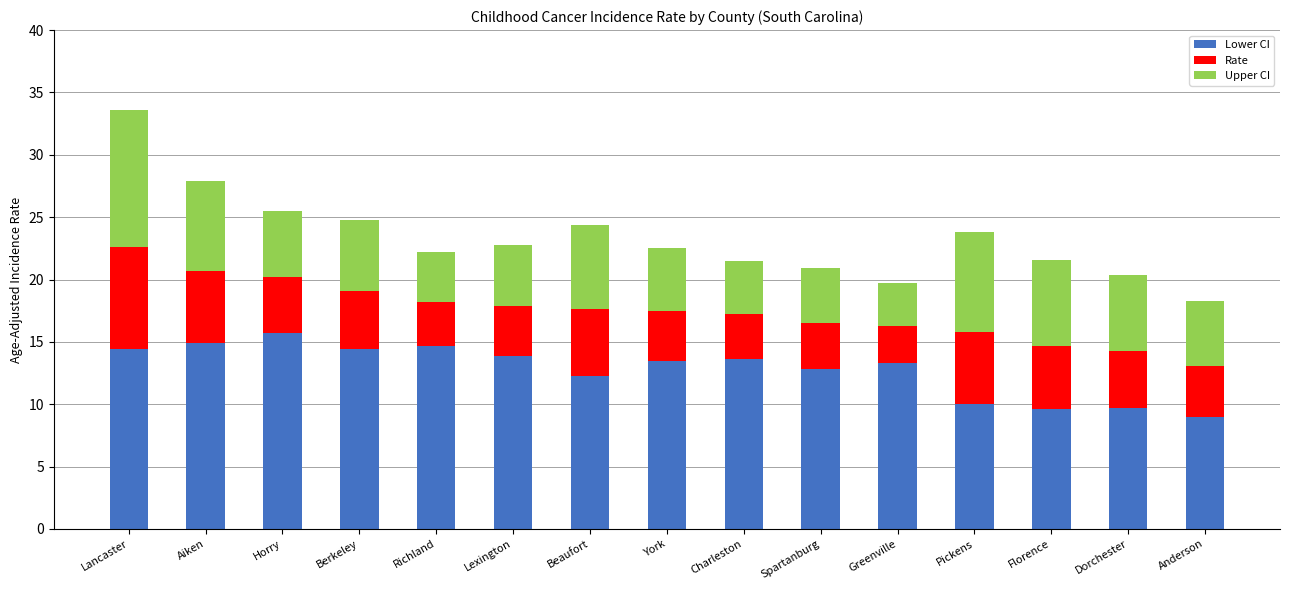

At which category is the sum across all series the highest?

Lancaster